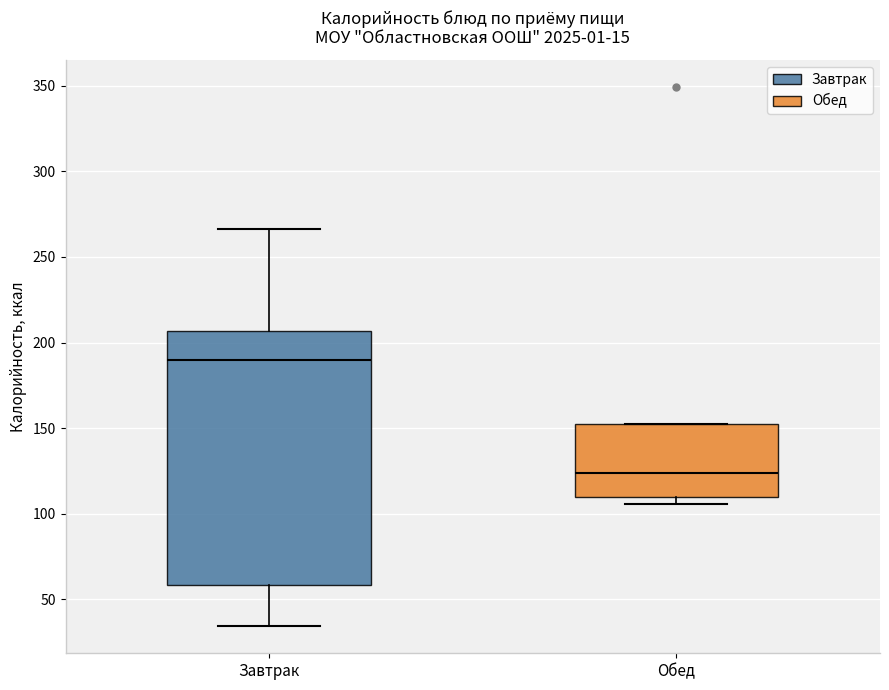

Which box has the lowest median line?

Обед